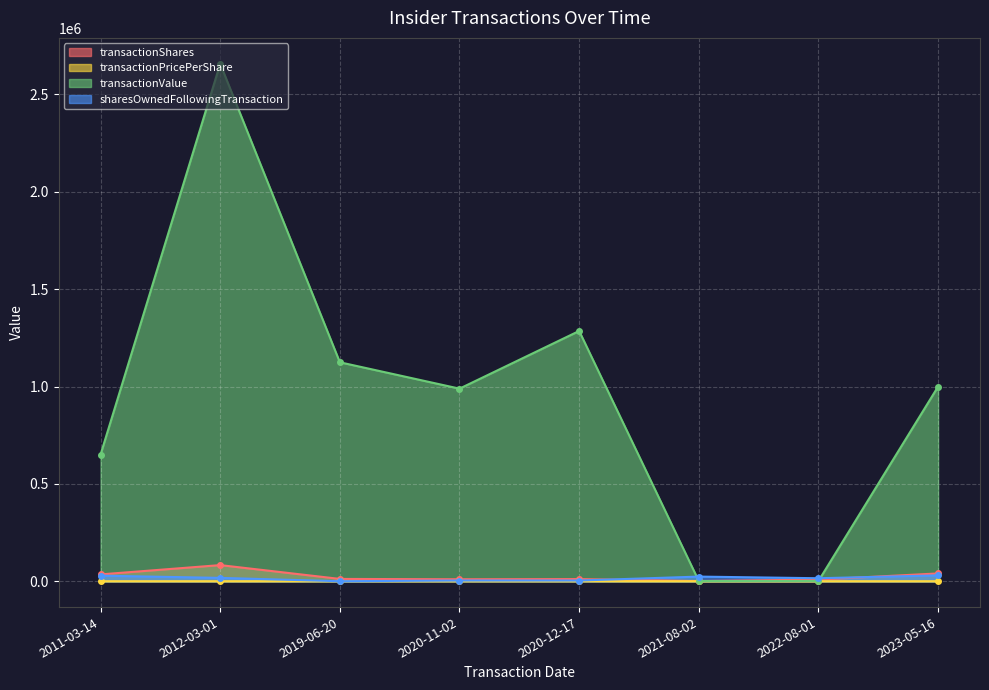

Which category has the highest value across all series?

2012-03-01